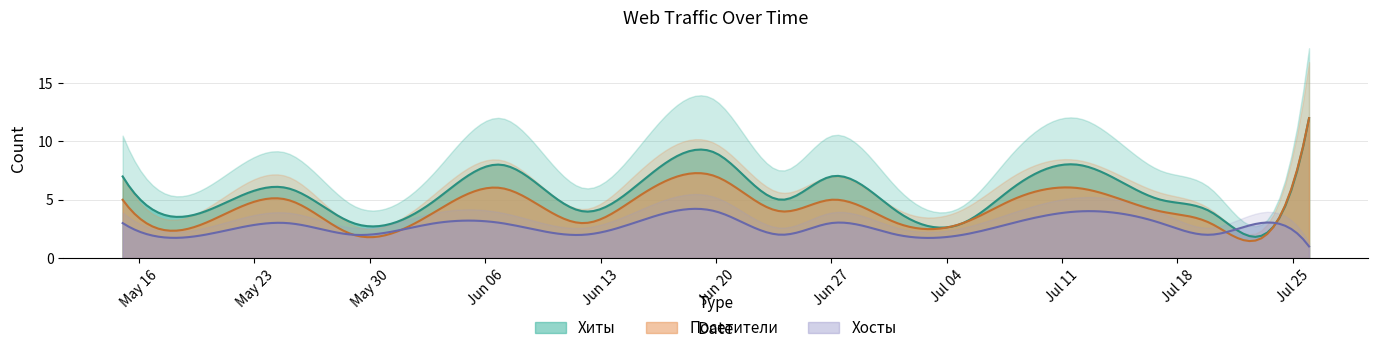

Between 2023-07-26 and 2023-05-15, which series saw the biggest shift?

Посетители